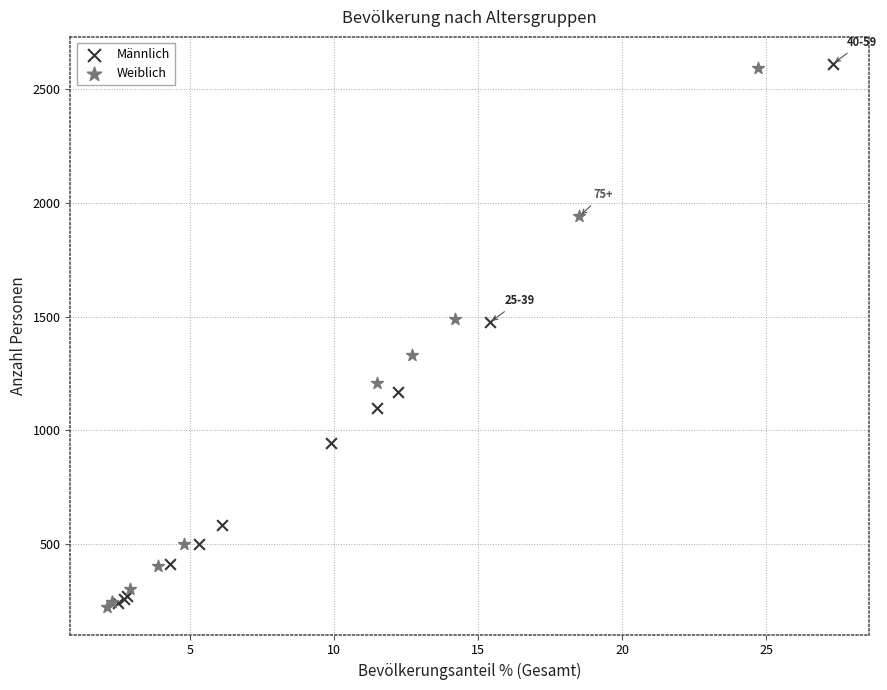

What are all the series names shown in the legend?

Männlich, Weiblich